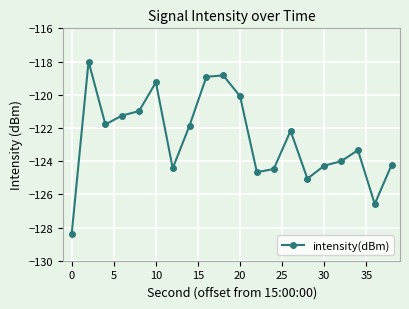

True or false: the data has more than 0 interior local peaks.

True